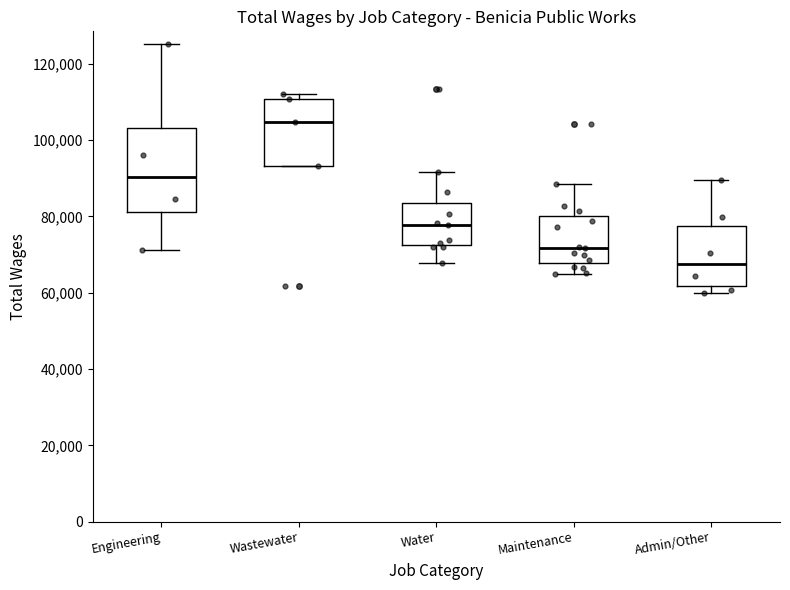

Where does the median line of the box for Maintenance sit on the y-axis? The values are not printed on the chart, so give them approximately, as read against the axis.

72000